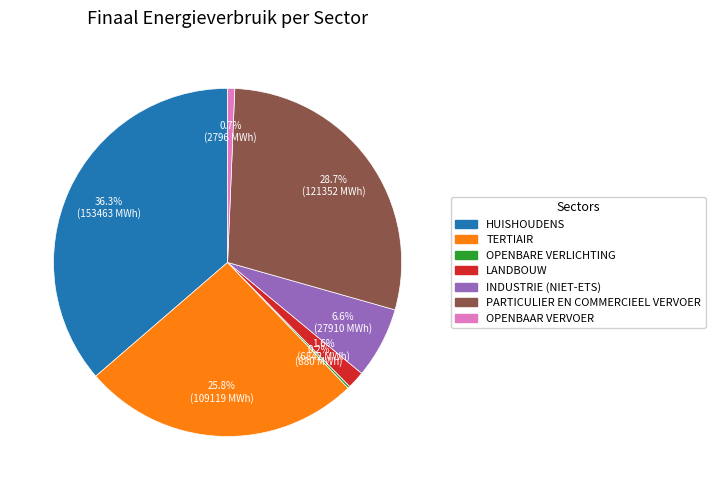

To the nearest percent, what is the average slice percentage?

14%